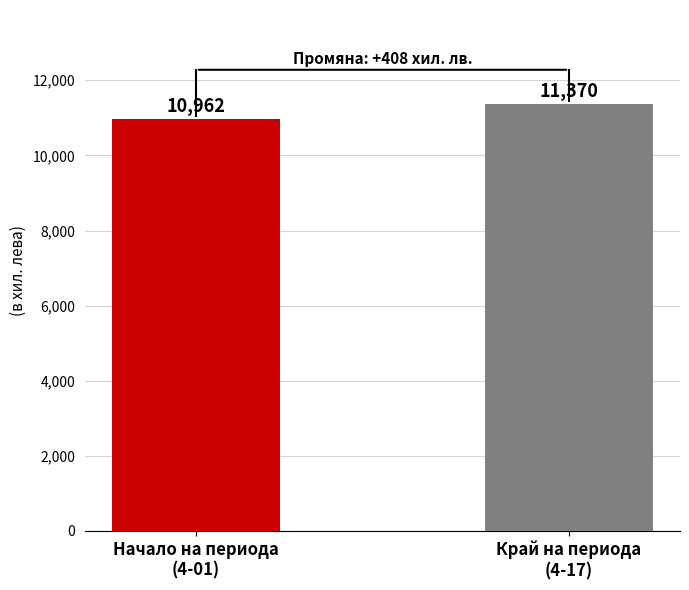

True or false: the data shows 10962 at Начало на периода
(4-01).

True